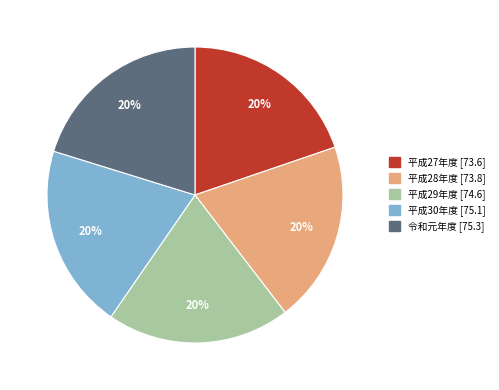

Is there a majority slice in this chart?

No